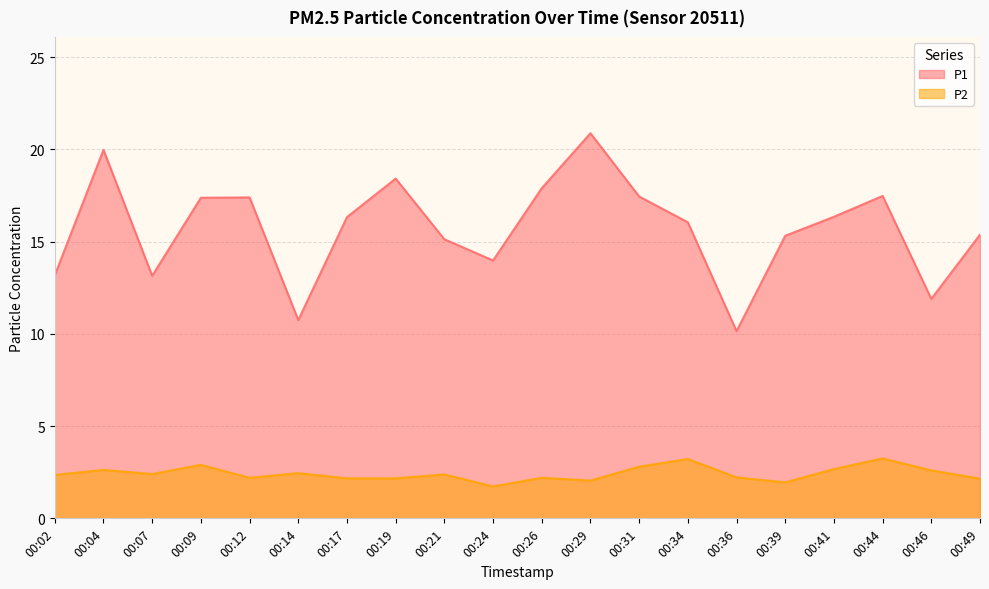

How many interior local valleys does the P1 series have?

5